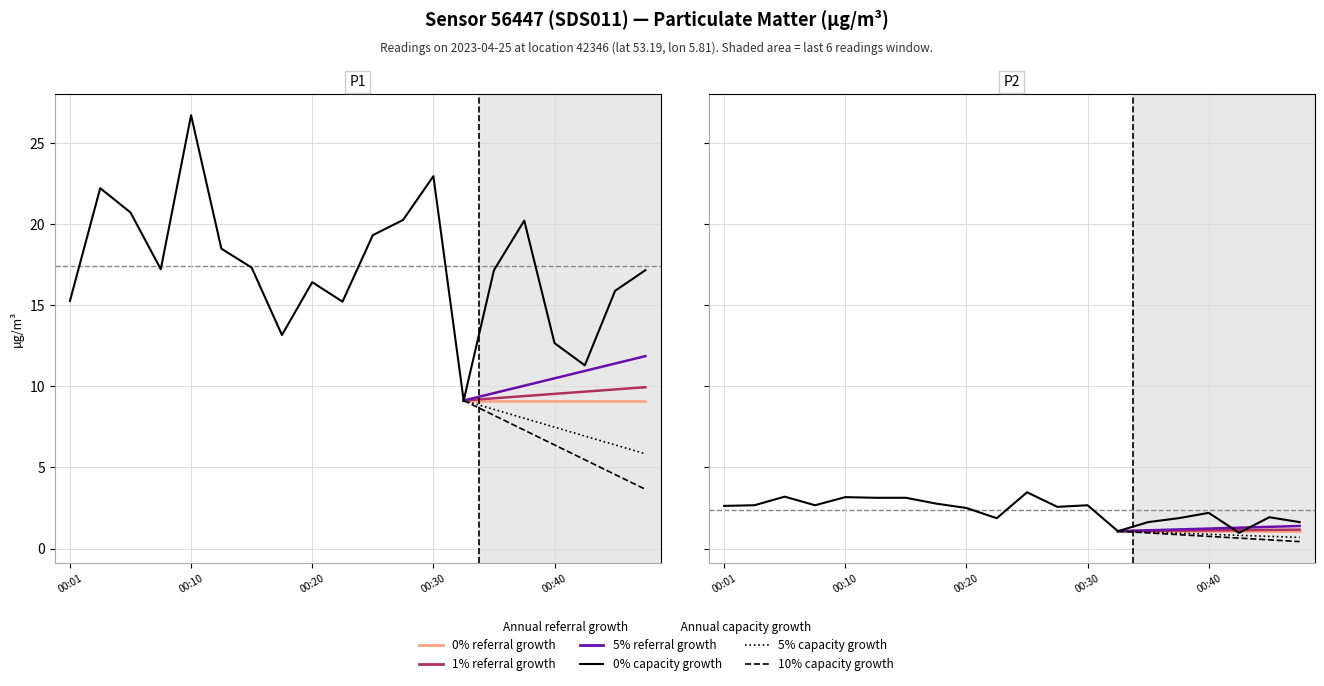

What is the difference between the maximum and minimum values in the P2 series?

2.5